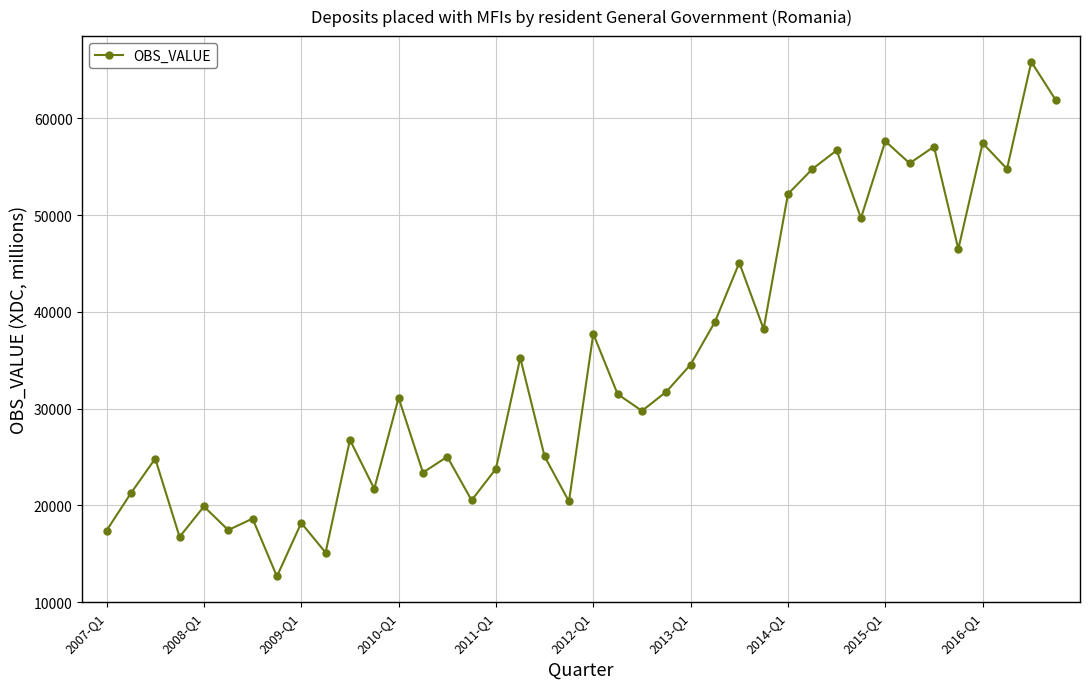

What is the value of the 10th point from the left?

15112.3